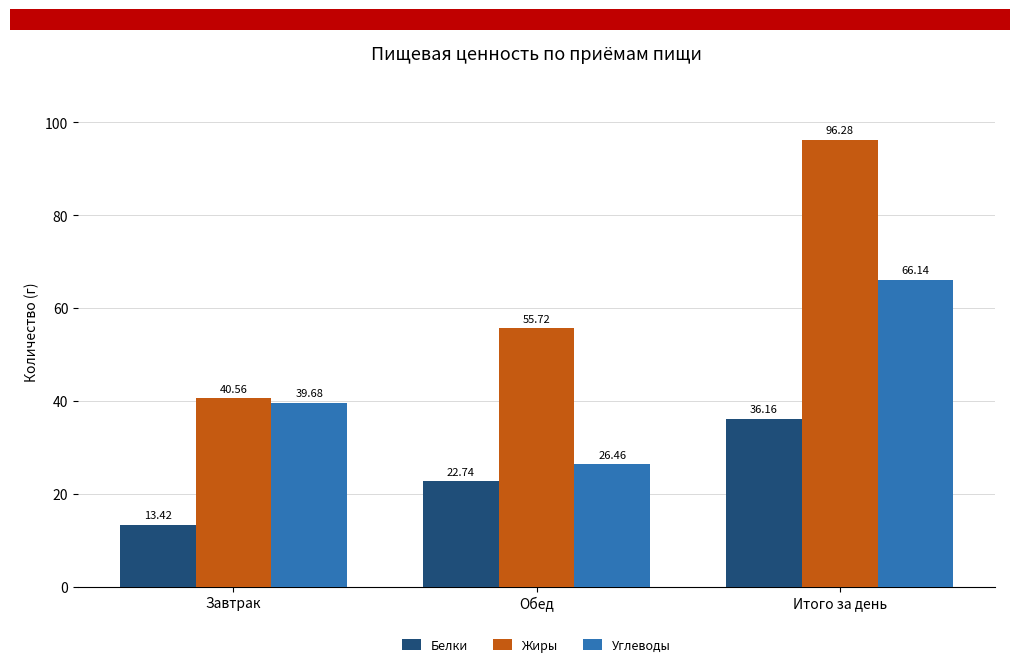

At which category does the chart reach its peak across all series?

Итого за день